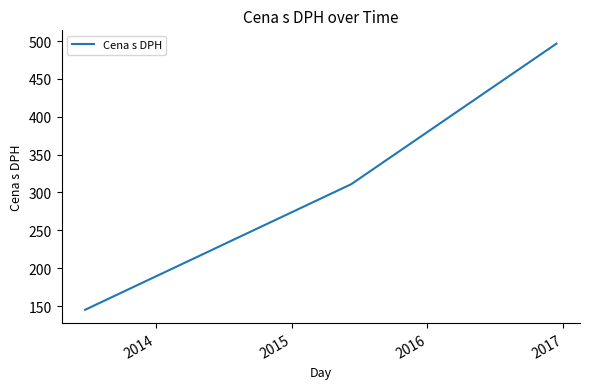

How many lines are shown in the chart?

1